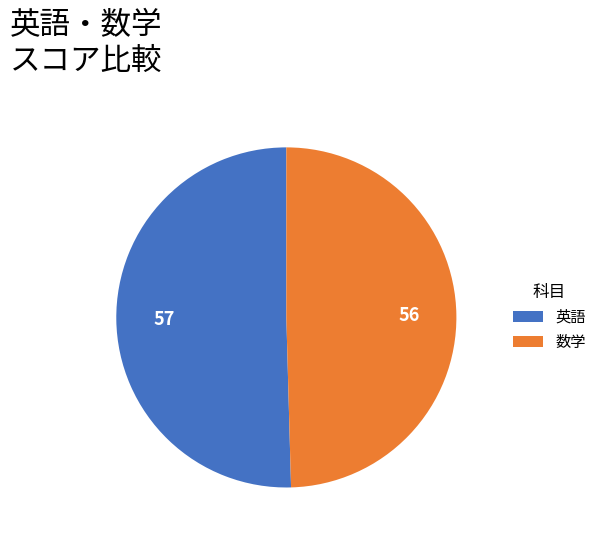

Count the number of slices in the pie.

2